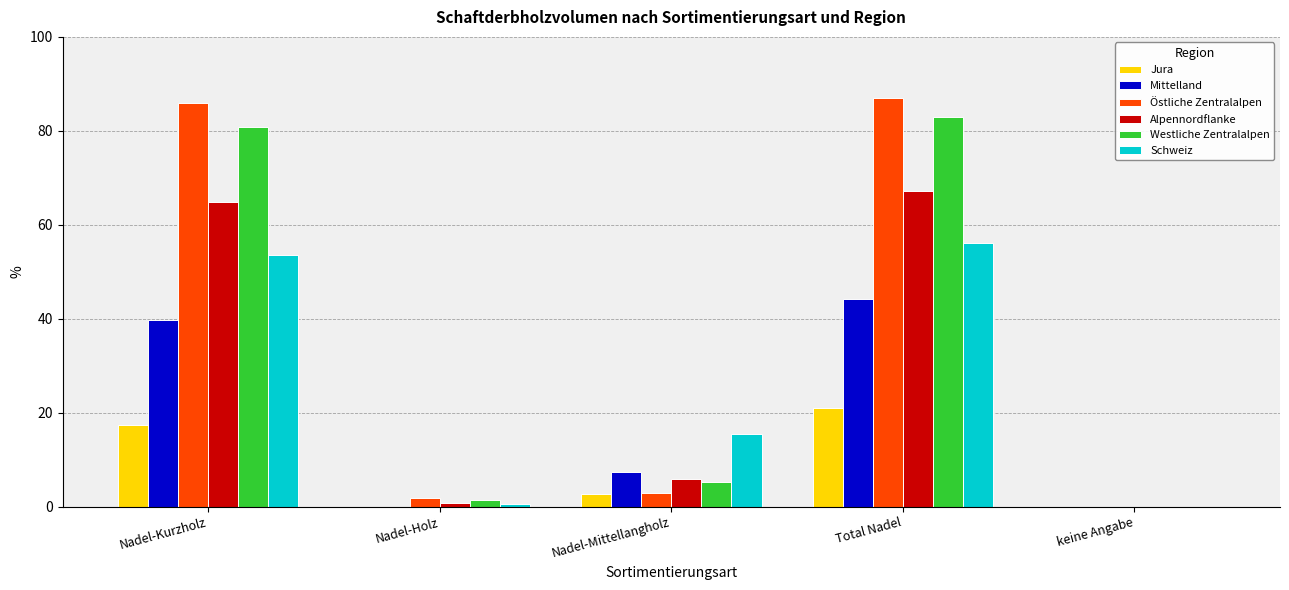

The value of Östliche Zentralalpen at keine Angabe is 0.0. True or false?

True